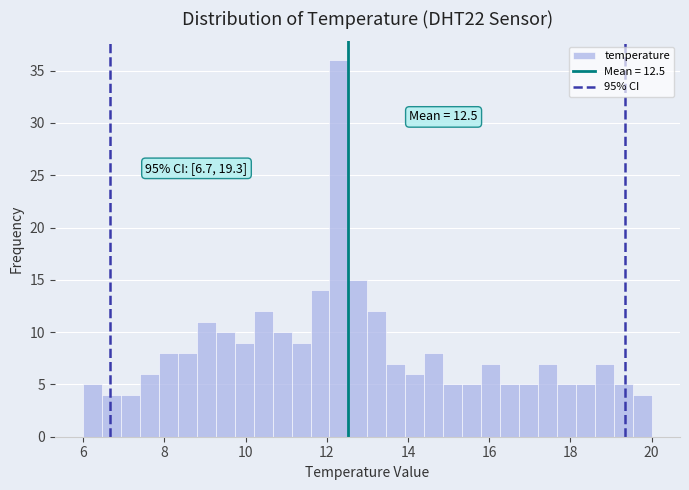

Read against the x-axis, roughly where is the centre of the tallest bar?

12.4